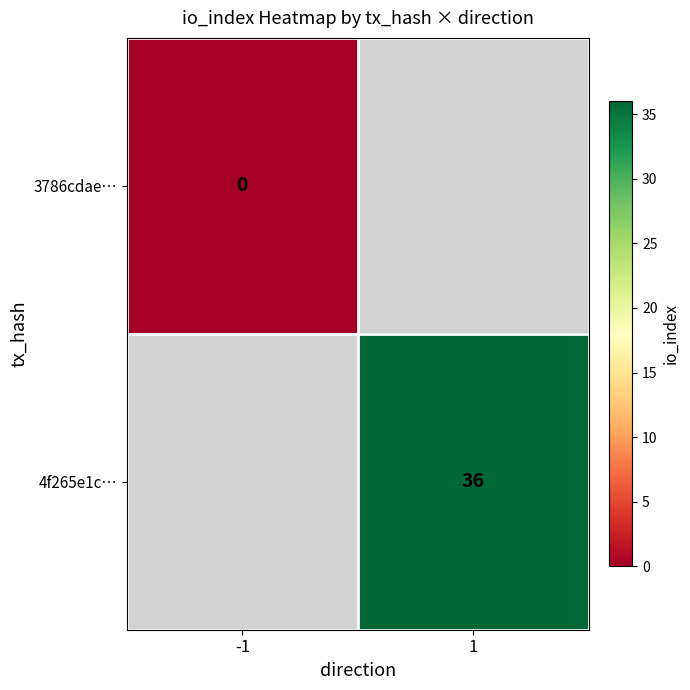

At how many categories does at least one series exceed 7?

1